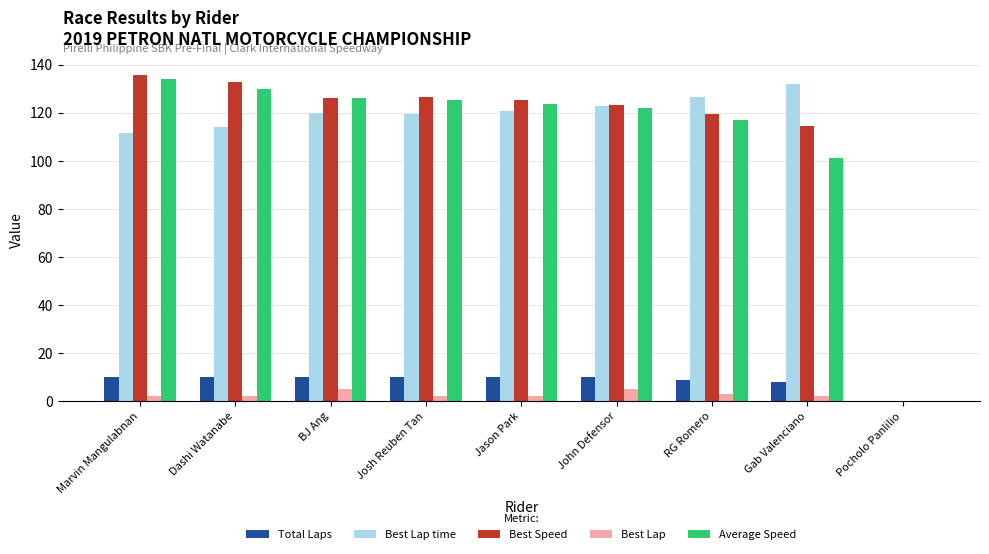

Is the value of Best Speed at Dashi Watanabe greater than the value of Average Speed at Jason Park?

Yes